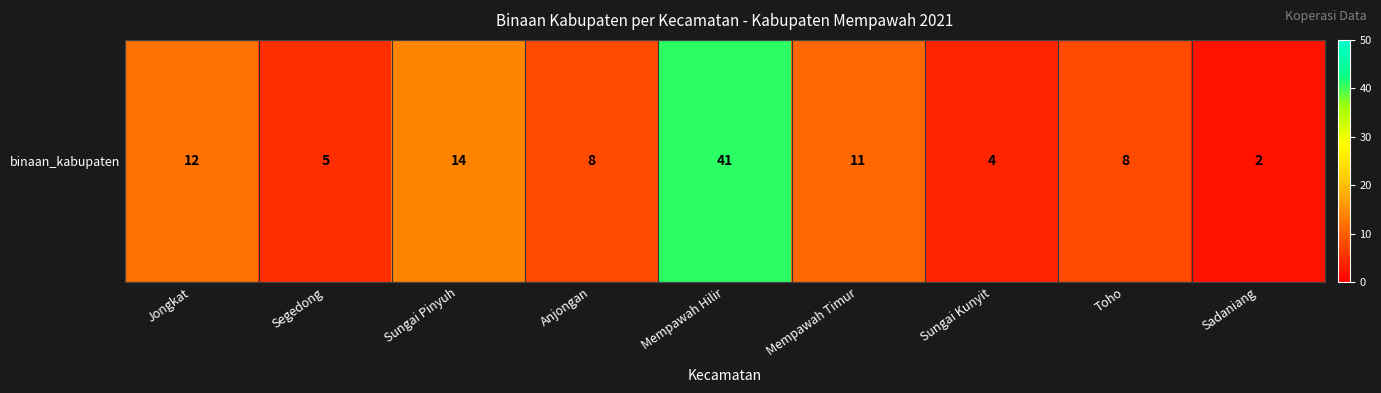

Is it true that the value at Sungai Kunyit is 4?

True